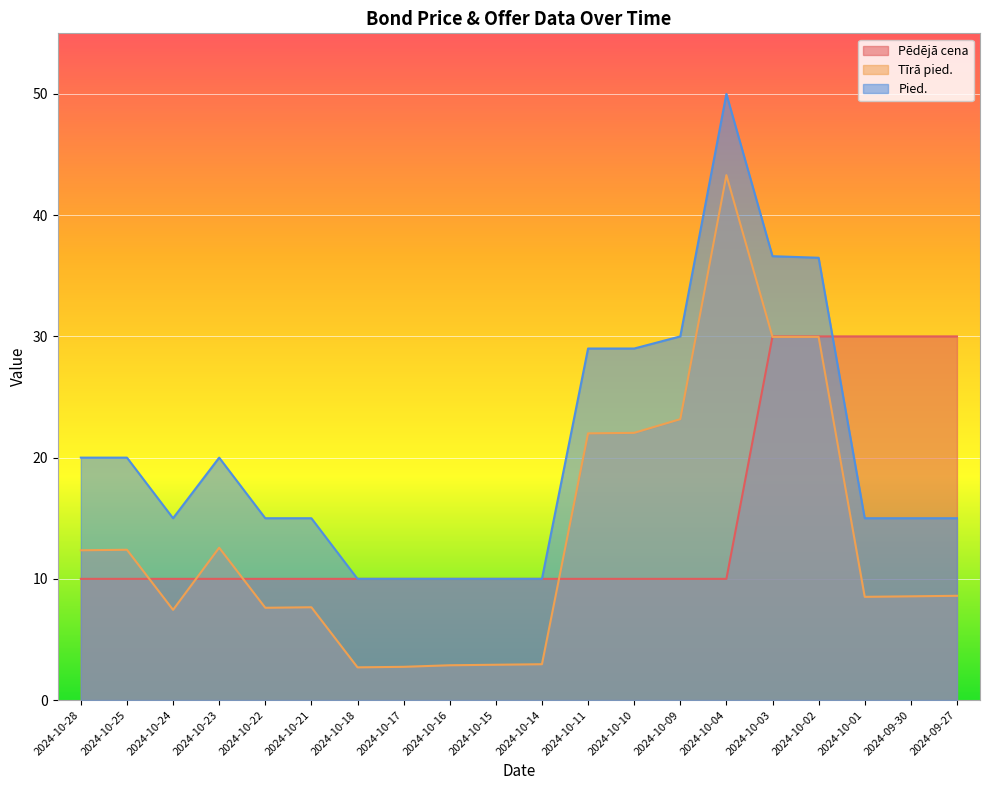

What is the label of the 15th point from the left?

2024-10-04